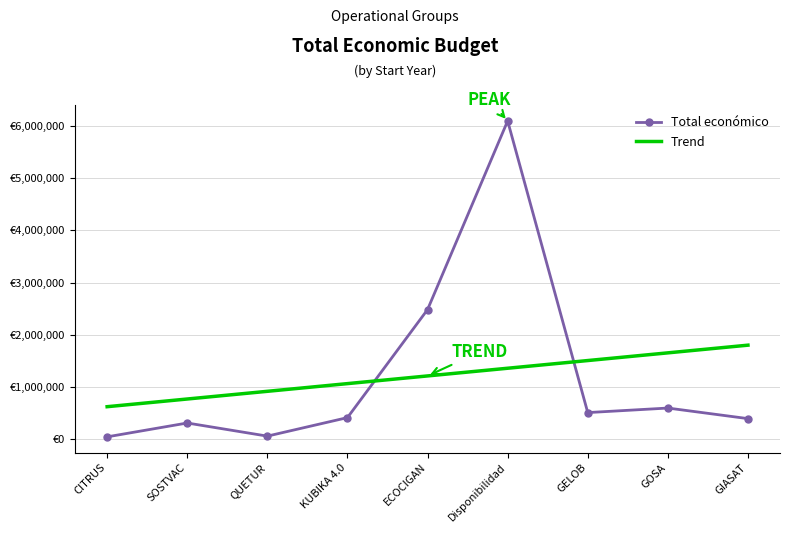

How many data points are less than 414788?

4